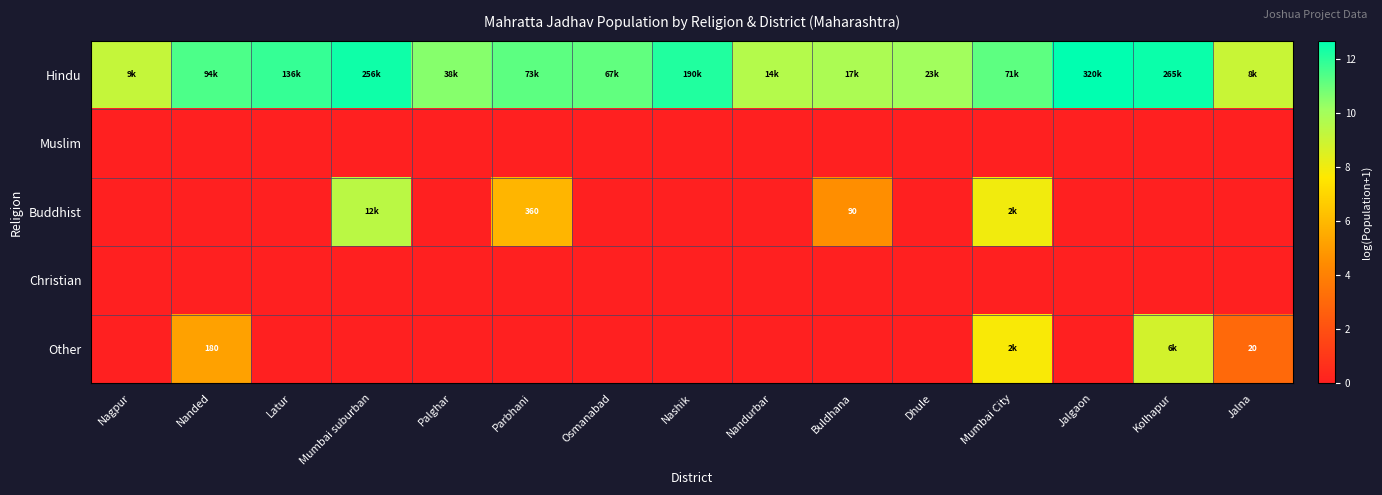

The Other series shows 0.0 at Buldhana. True or false?

True